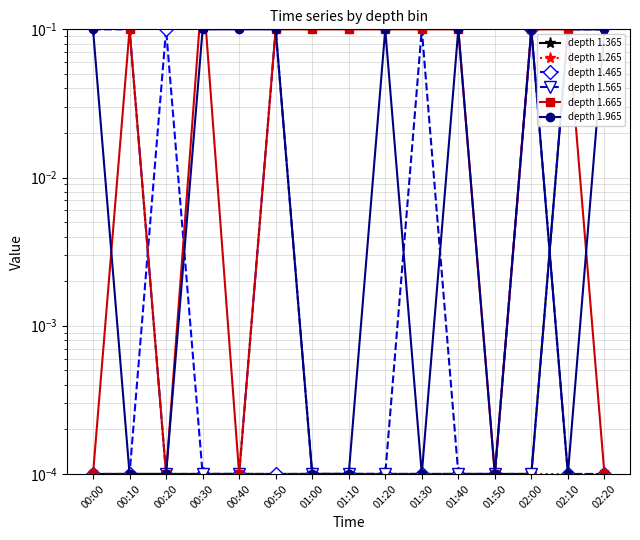

True or false: depth 1.565 has more than 1 interior local peaks.

True